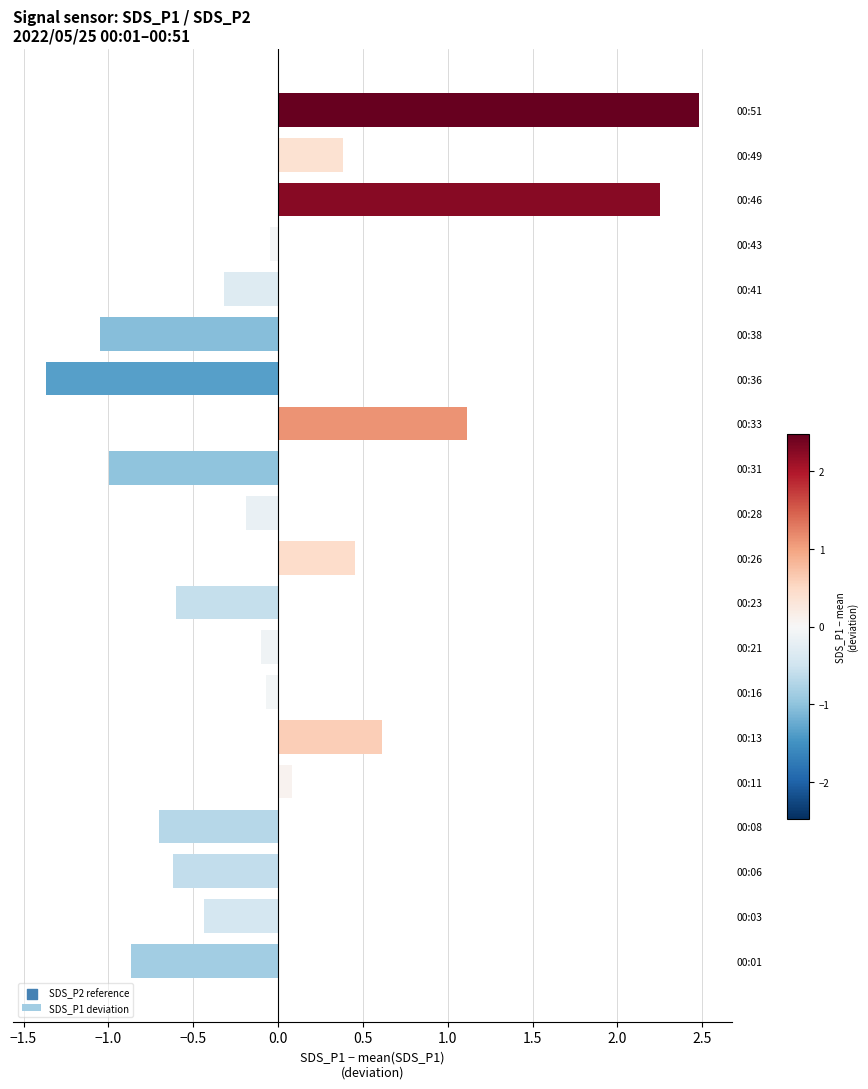

What is the change in value from 00:28 to 00:49?

+0.6